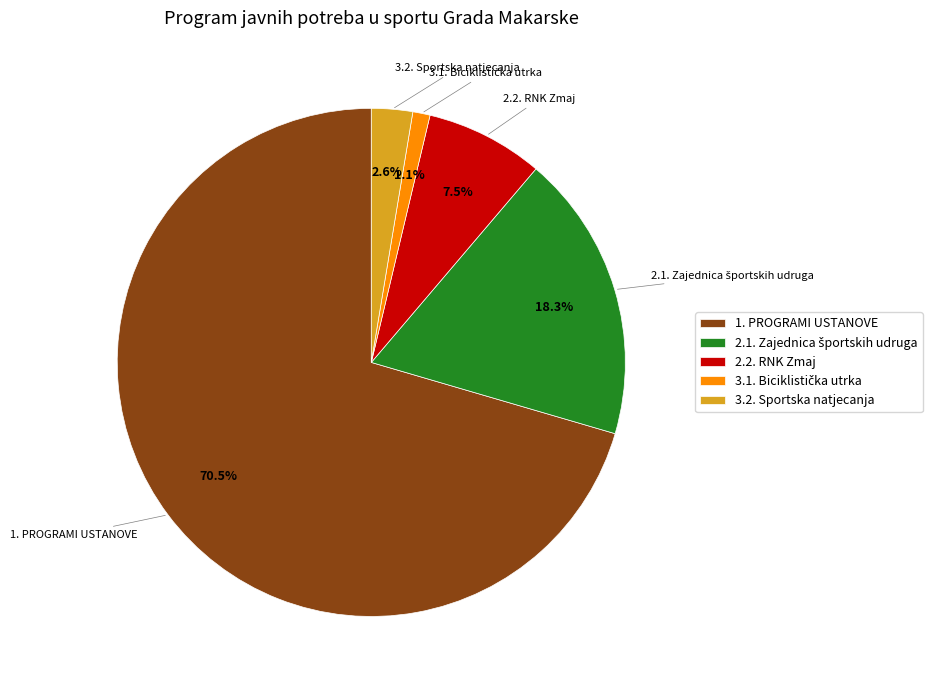

Is there any slice that represents more than half of the pie?

Yes